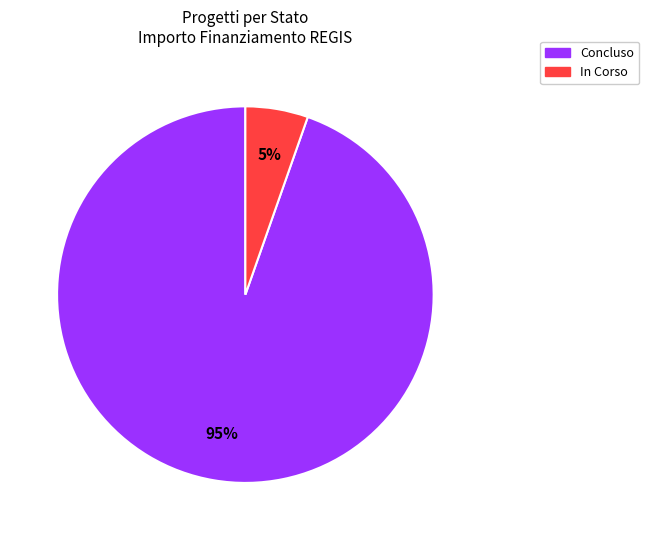

What is the smallest slice in the pie chart?

In Corso